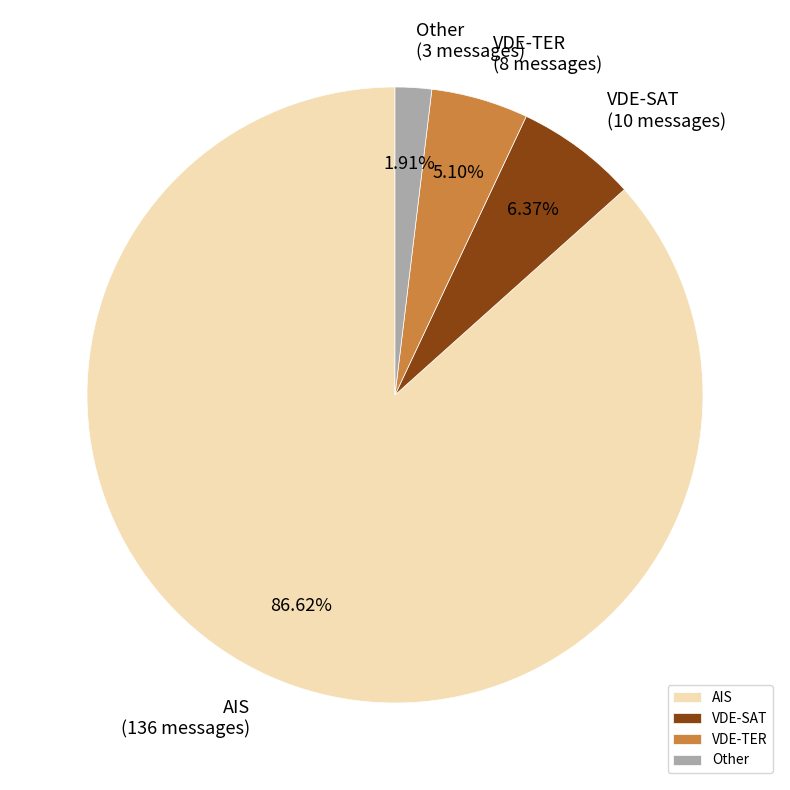

What percentage is the VDE-TER slice, to the nearest percent?

5%